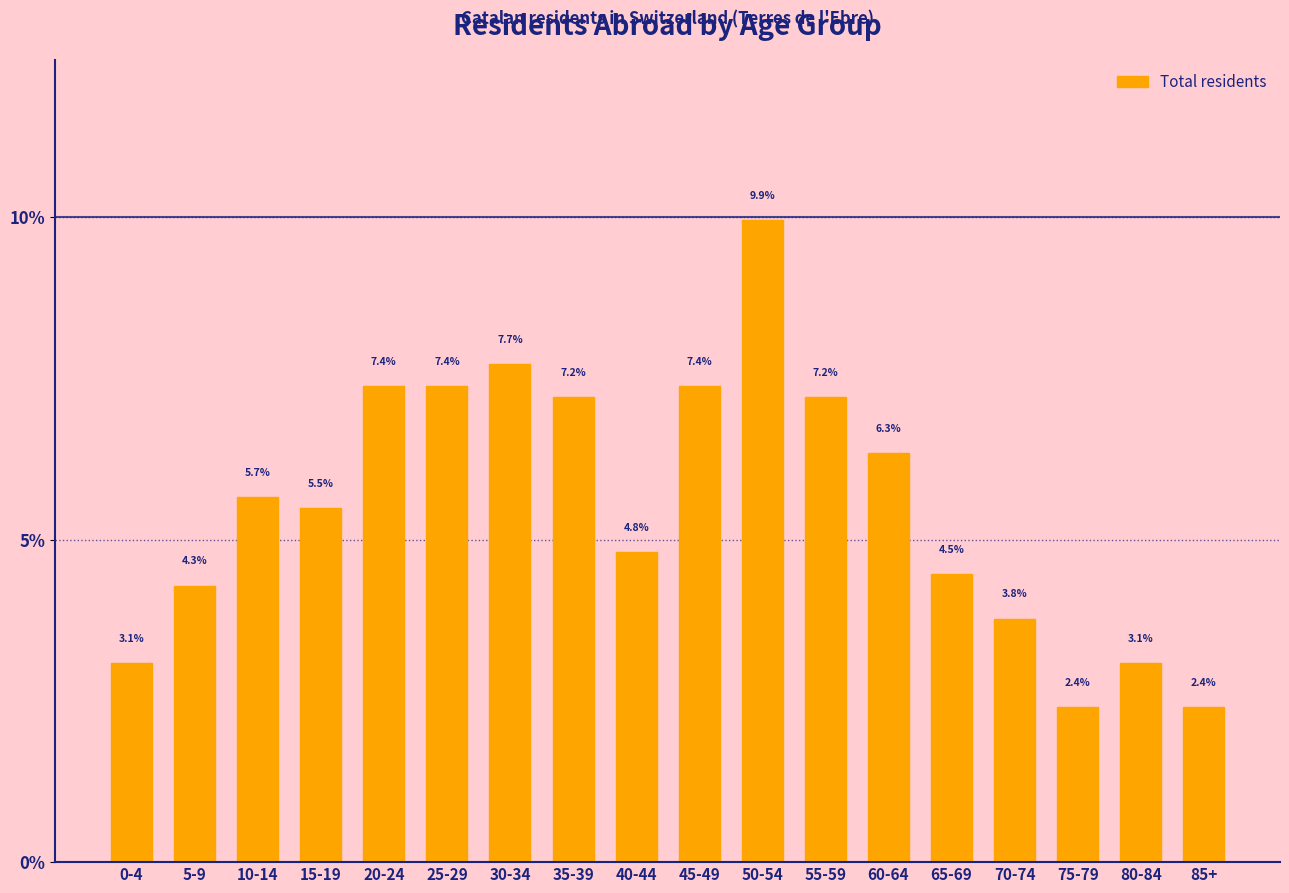

Reading left to right, list all the values displayed in this chart.

3.1	4.3	5.7	5.5	7.4	7.4	7.7	7.2	4.8	7.4	9.9	7.2	6.3	4.5	3.8	2.4	3.1	2.4